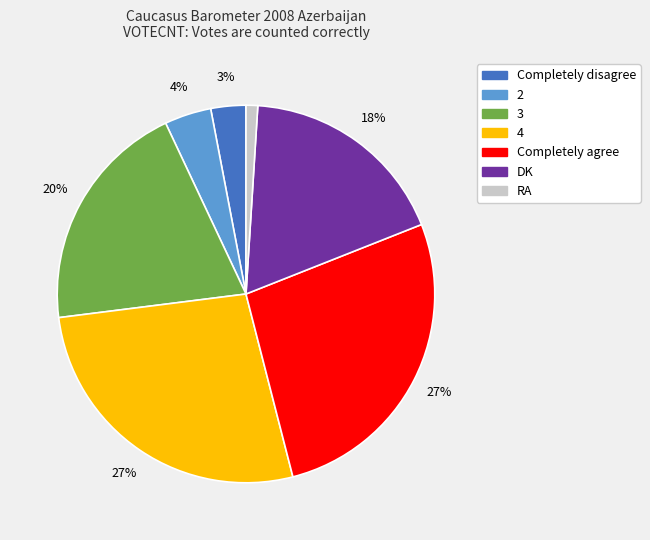

Does any single category account for the majority?

No